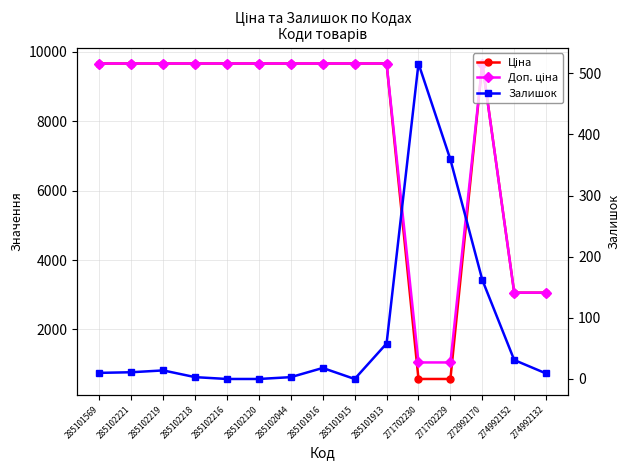

Where is the first local maximum for Ціна?

272992170